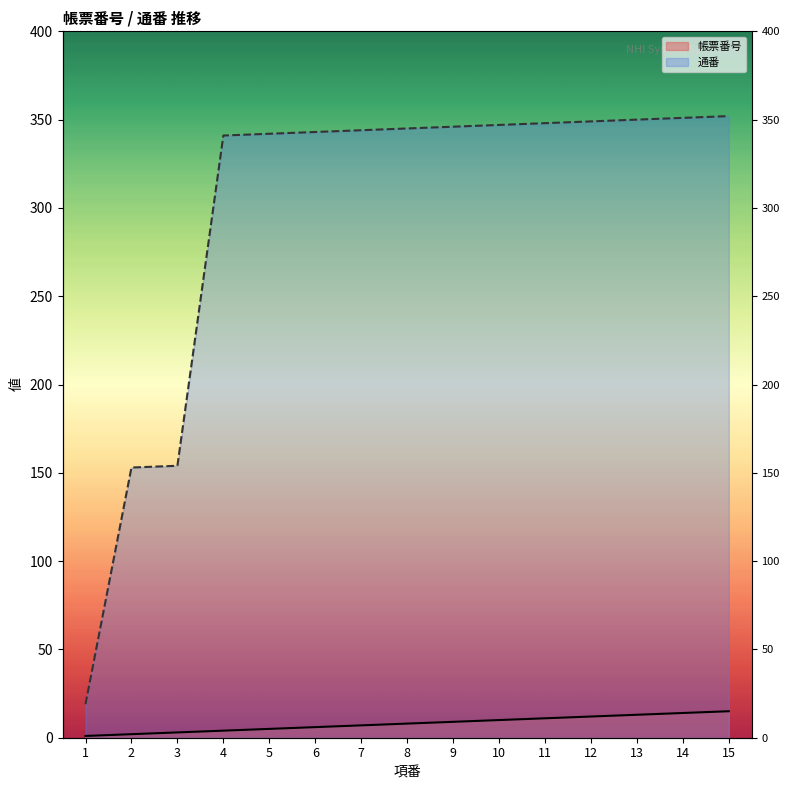

True or false: 通番 has more than 1 points higher than both neighbors.

False